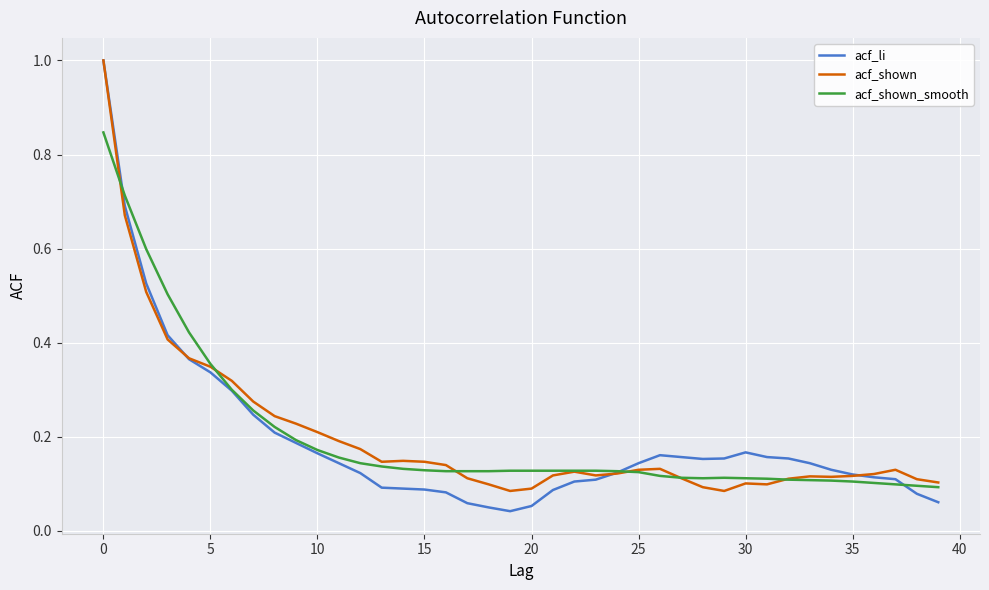

What is the maximum value for acf_li?

1.0